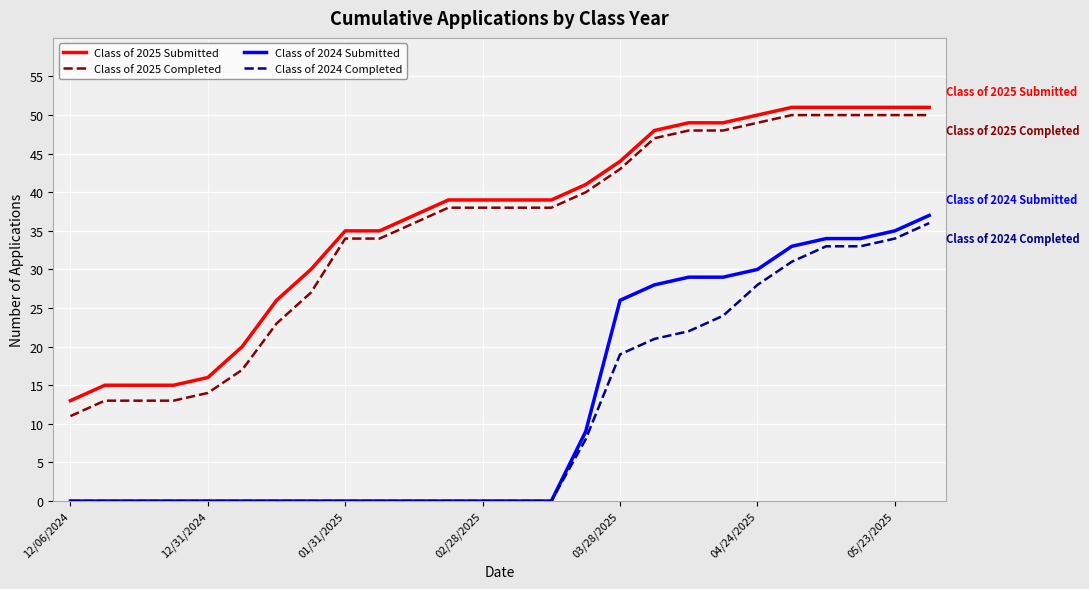

True or false: Class of 2024 Completed and Class of 2025 Completed intersect in this chart.

False